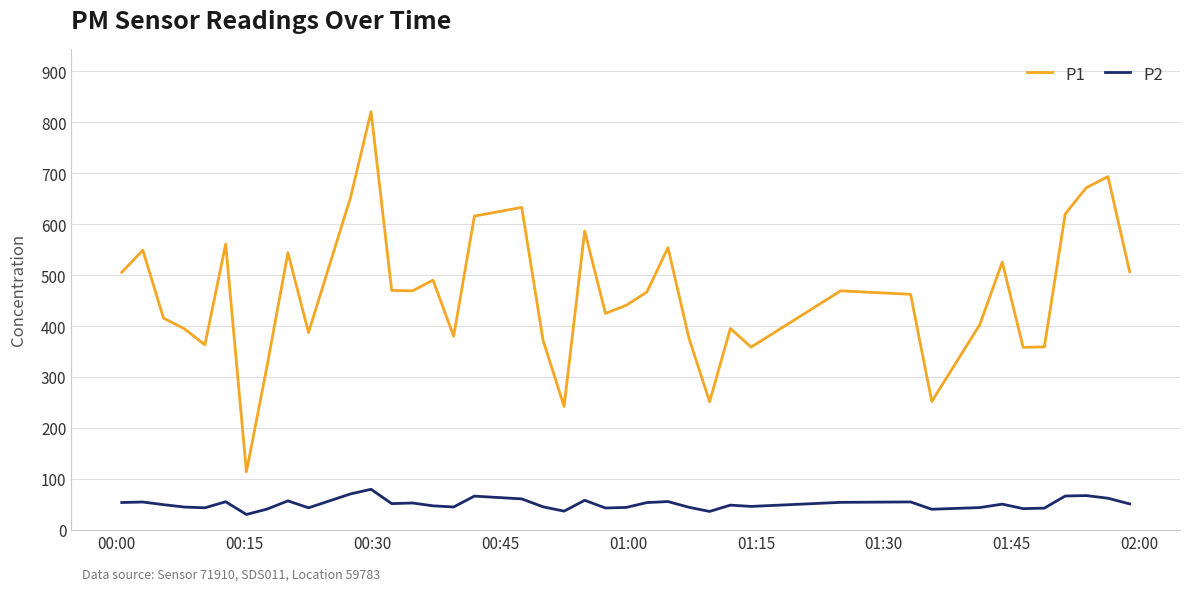

What is the difference between the maximum and second lowest values in the P2 series?

43.5